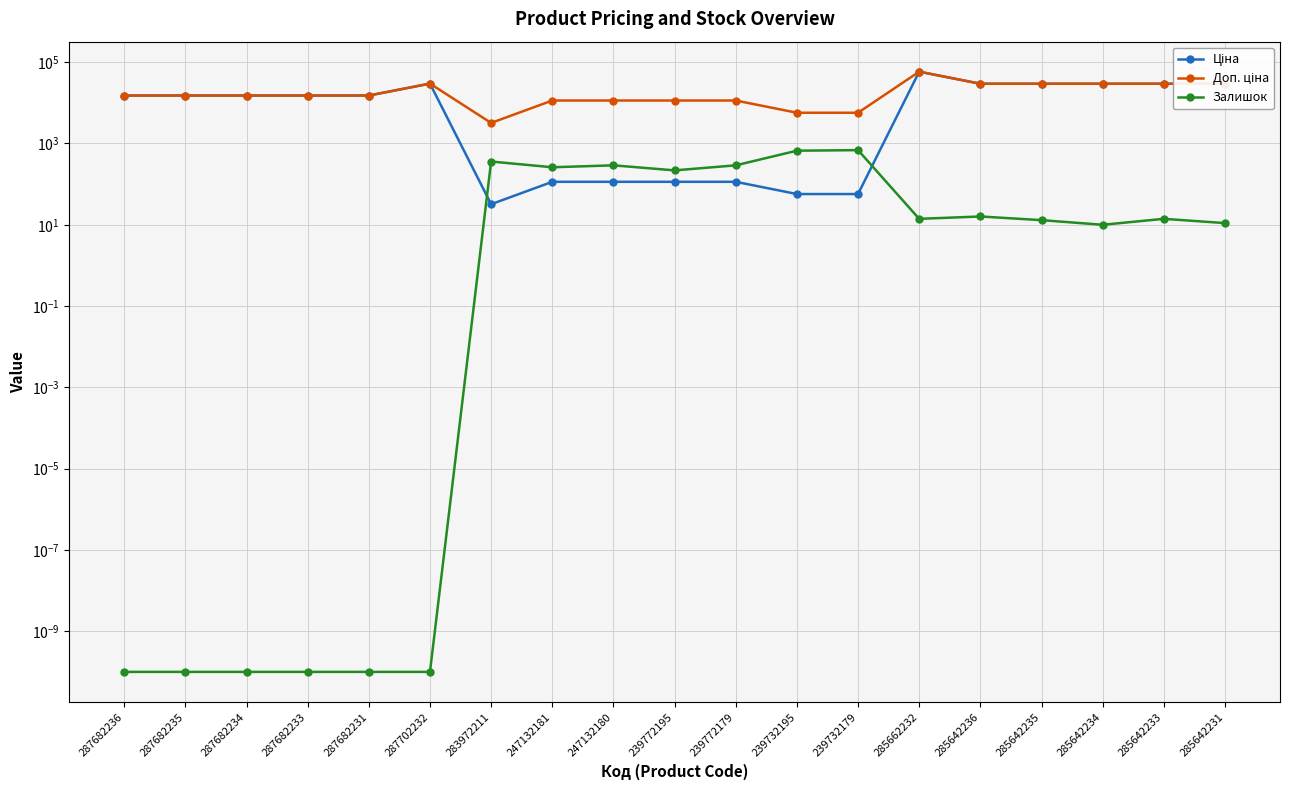

At which label does Доп. ціна reach its minimum?

283972211